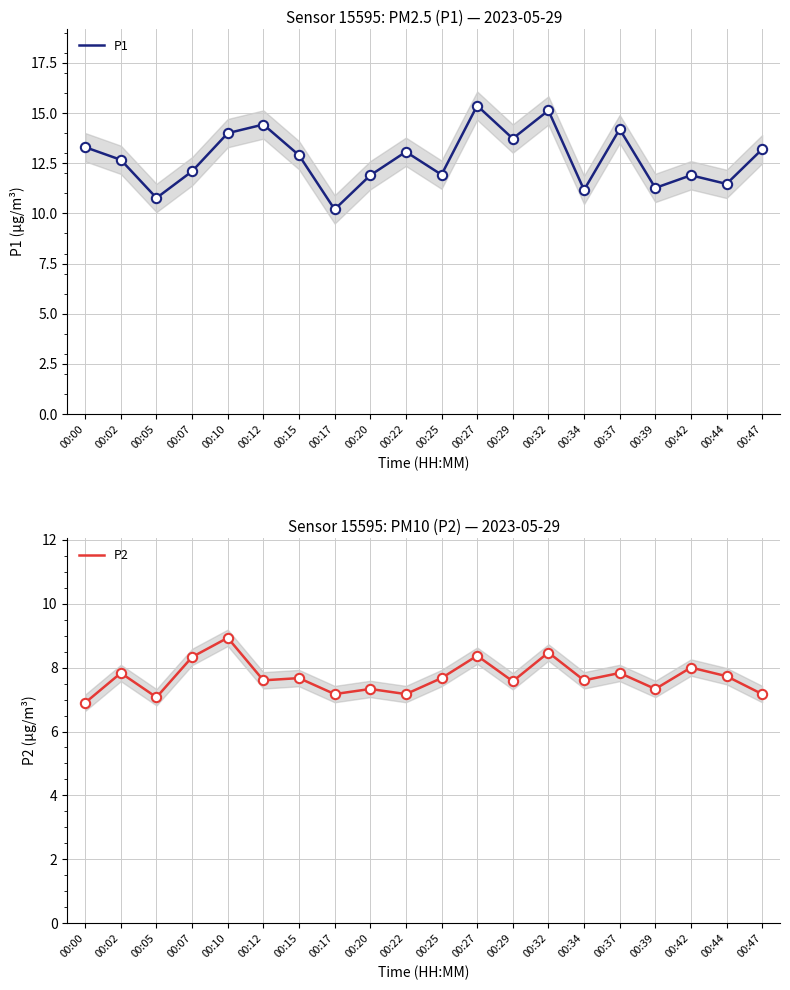

At how many categories does at least one series exceed 12?

12